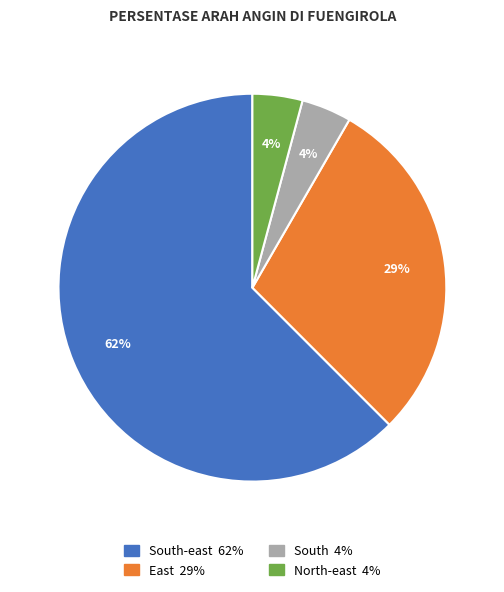

To the nearest percent, what is the average slice percentage?

25%